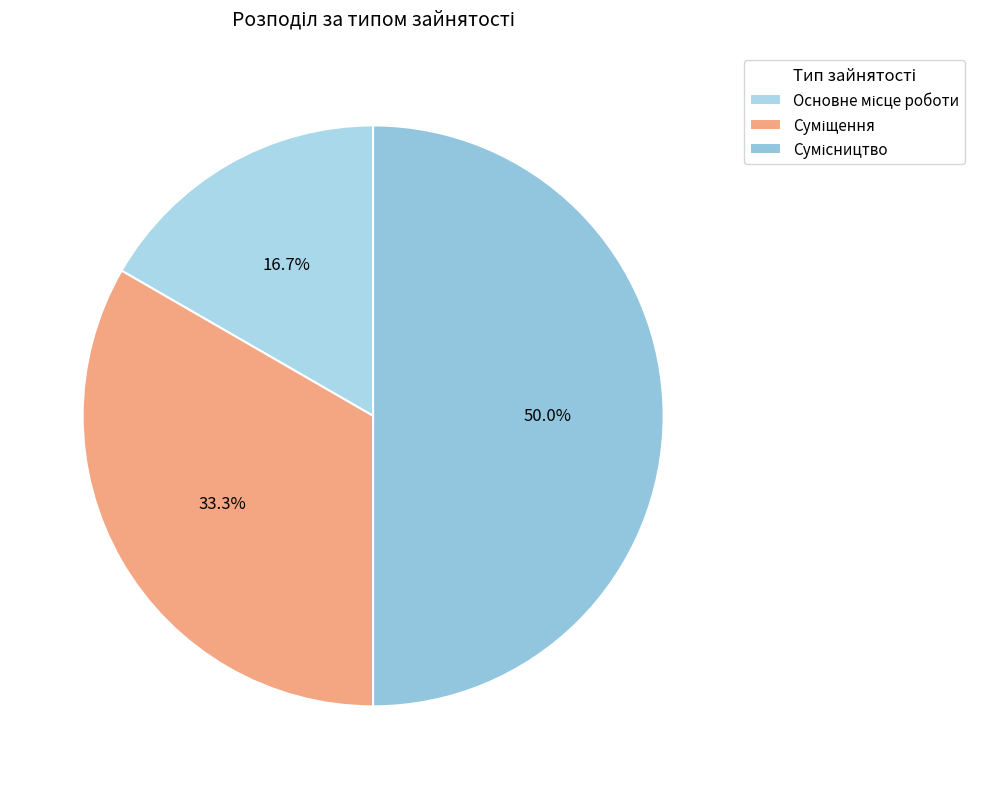

Is it true that Суміщення is 28% of the pie?

False